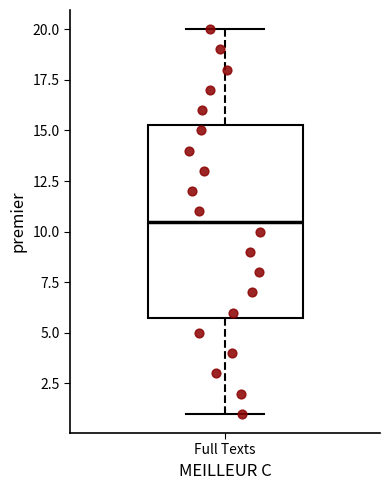

Read this box plot against the y-axis: the position of the median line, the range covered by the box, and the ends of both whiskers. The values are not printed on the chart, so give them approximately, as read against the axis.

median 10.5, box 6.0 to 15.5, whiskers 1.0 to 20.0